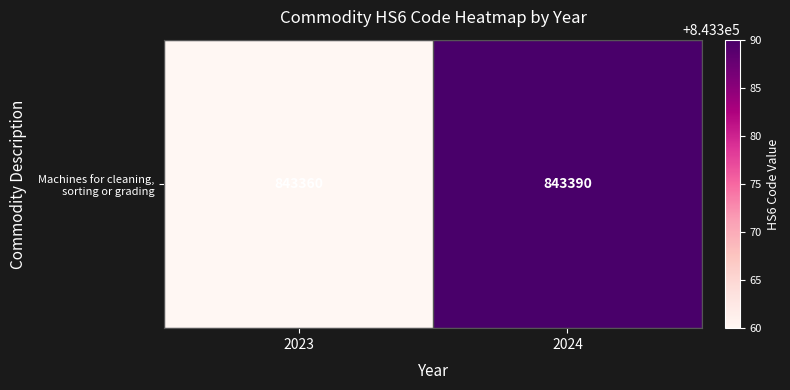

Rank the categories by value from highest to lowest.

2024, 2023